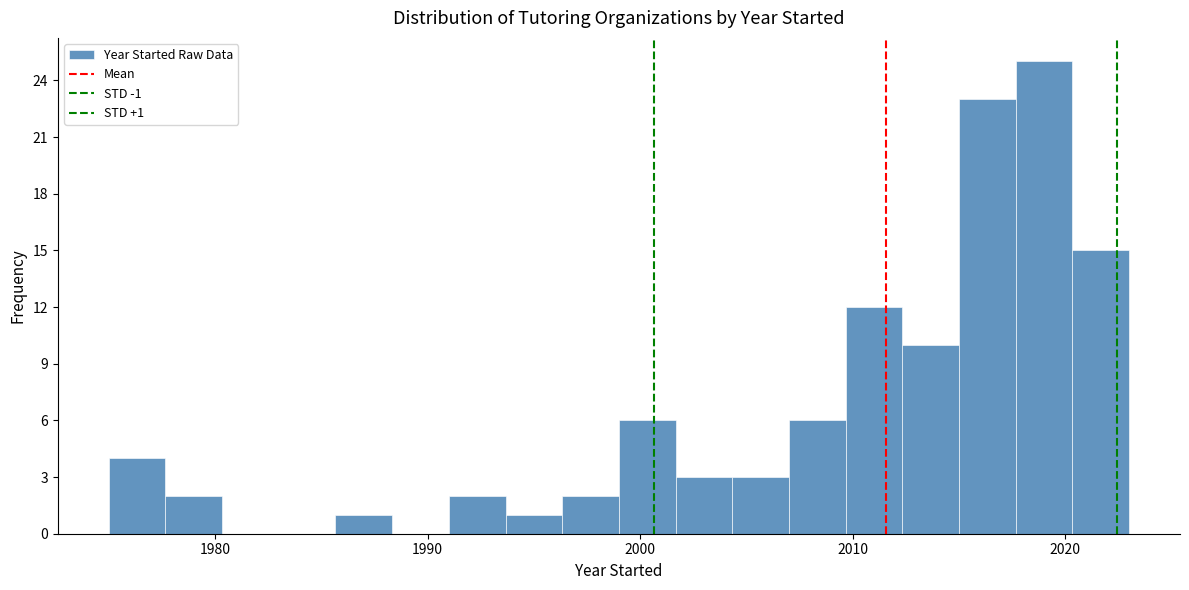

Read against the x-axis, roughly where is the centre of the tallest bar?

2019